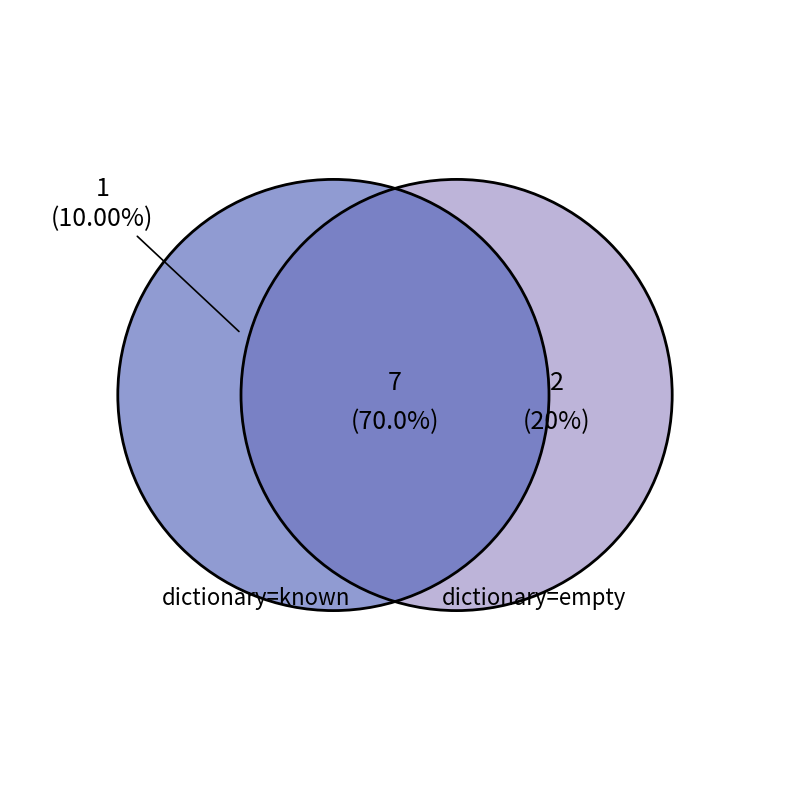

Is it true that 10459 is 3% of the pie?

False